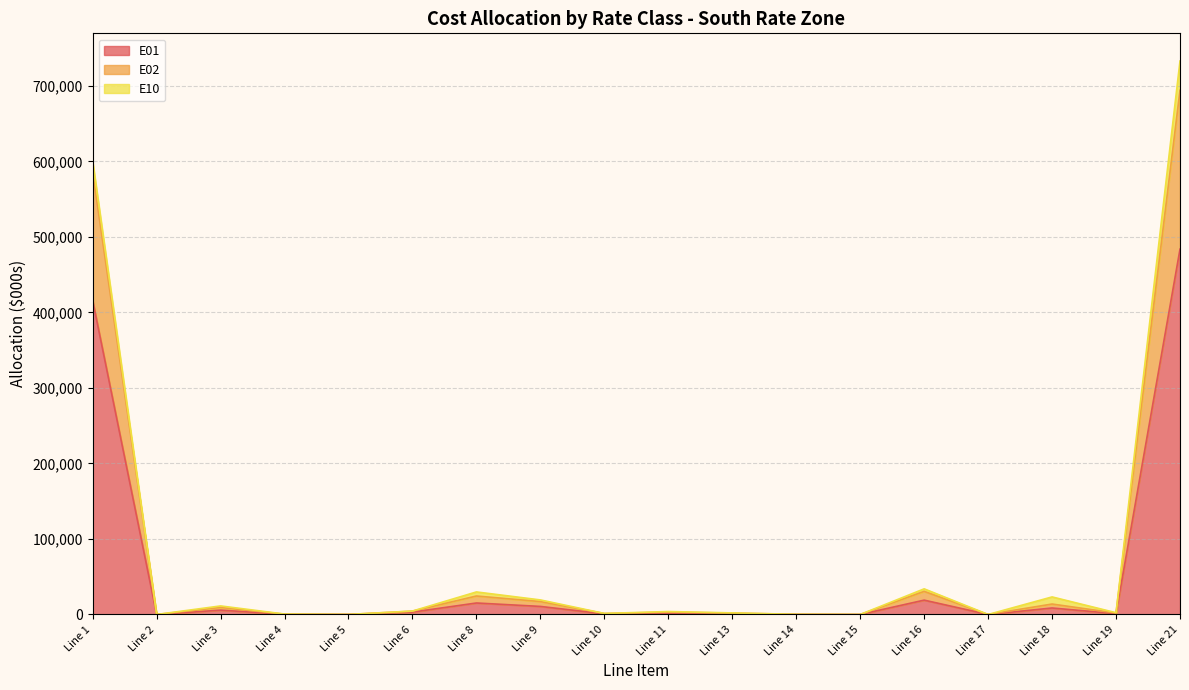

Where is E02 nearest to the value 366437?

Line 1